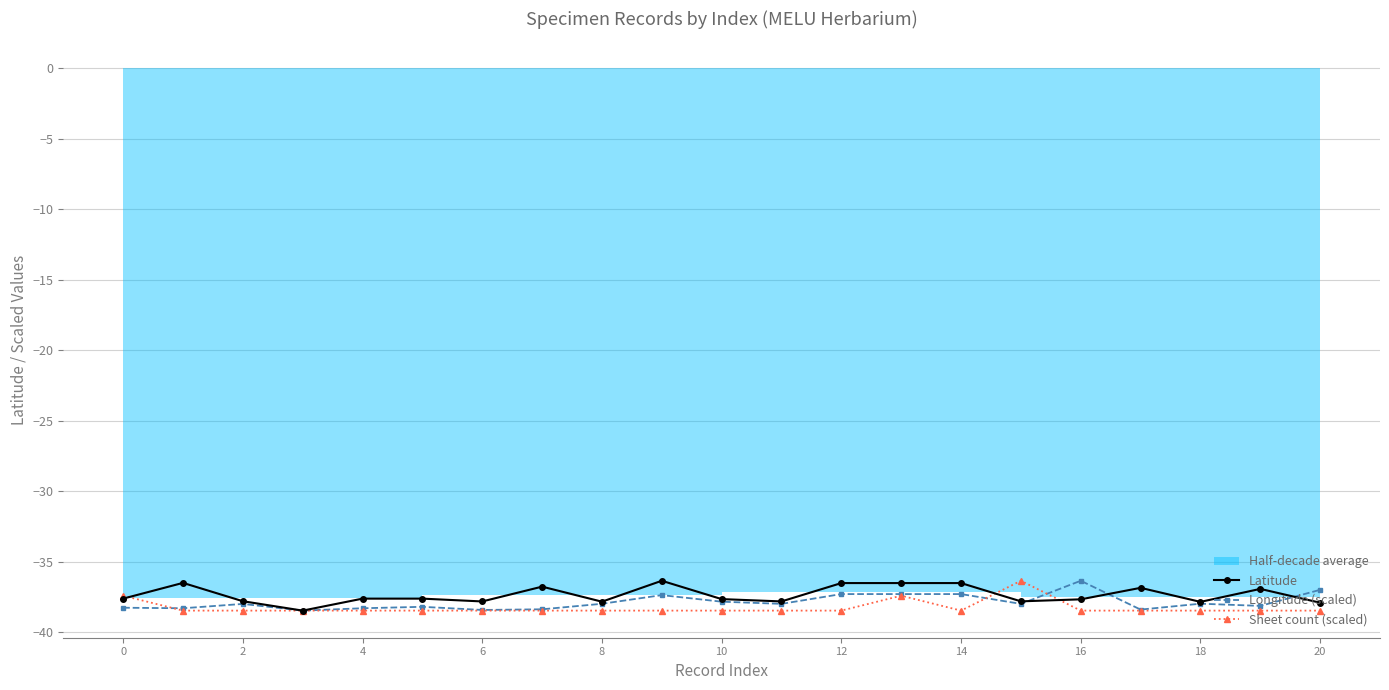

At which category is the sum across all series the highest?

13